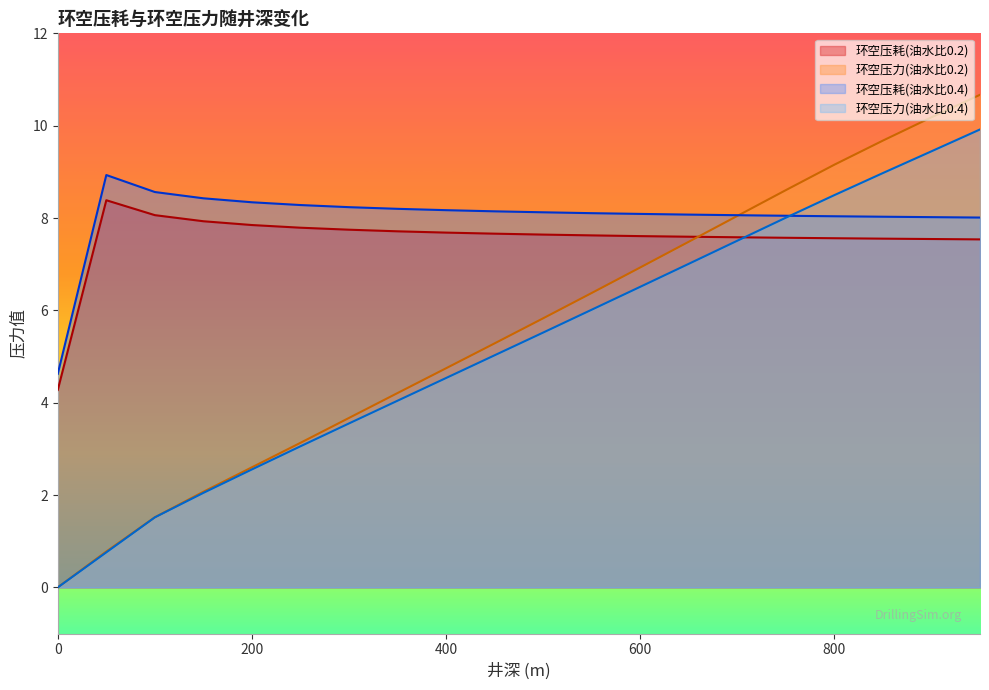

How many distinct data groups are displayed?

4